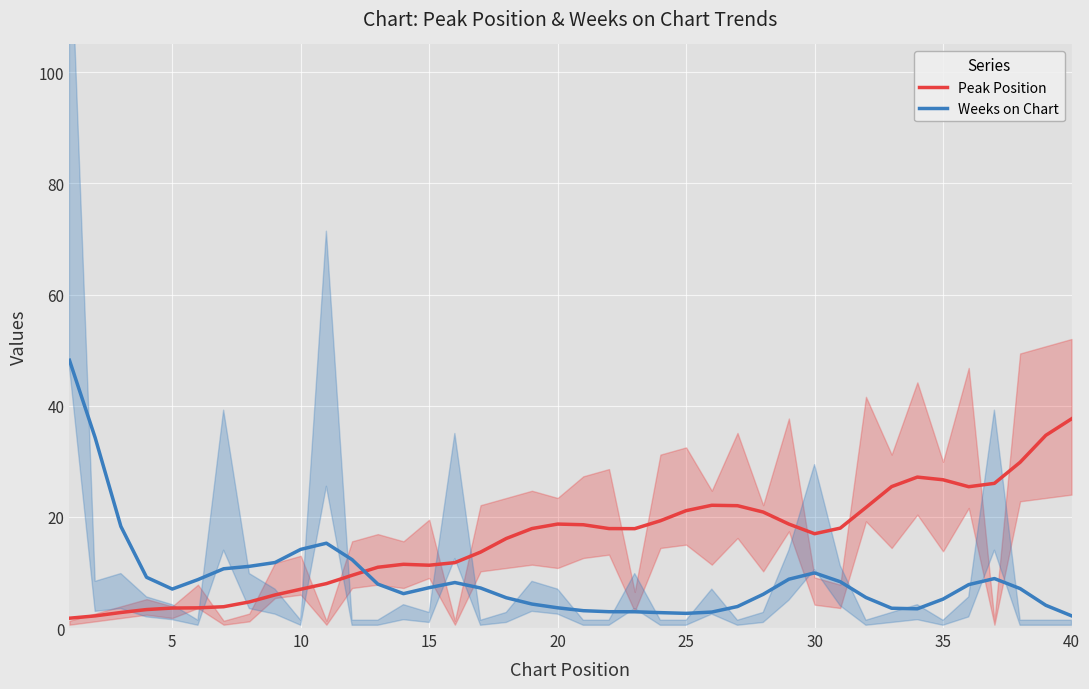

How many times do Peak Position and Weeks on Chart cross each other?

1